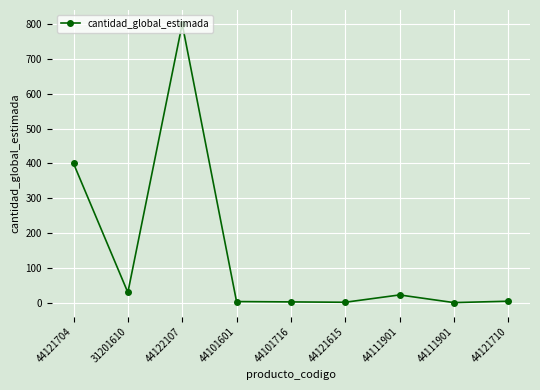

What is the difference between the maximum and second lowest values?

798